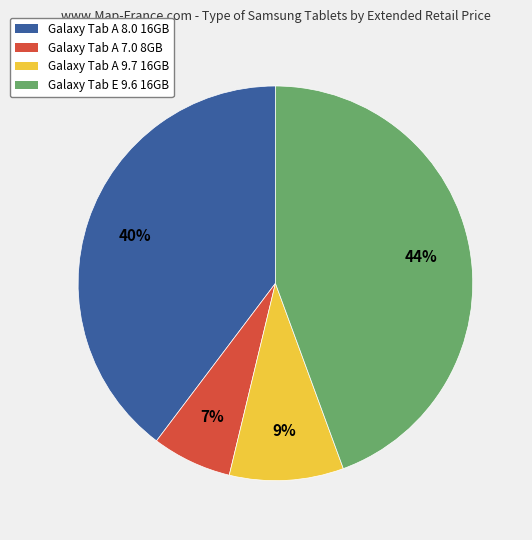

To the nearest percent, what is the combined percentage of Galaxy Tab A 8.0 16GB and Galaxy Tab A 9.7 16GB?

49%